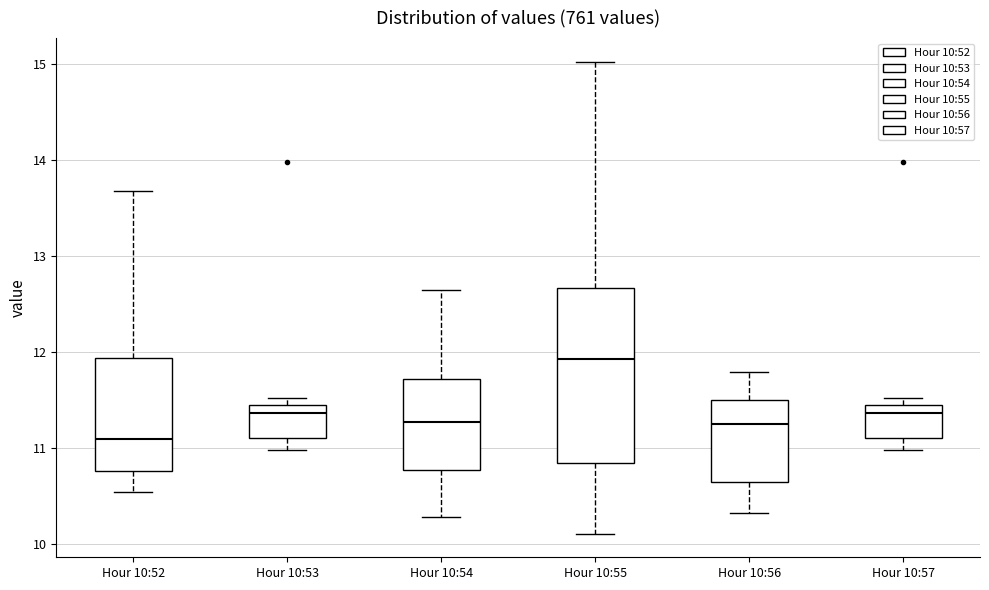

Reading left to right, transcribe this box plot: for each box, give where its median line is, the range the box spans, and where its two whiskers end, as read against the y-axis. The values are not printed on the chart, so give them approximately, as read against the axis.

Hour 10:52: median 11.1, box 10.8 to 11.9, whiskers 10.5 to 13.7
Hour 10:53: median 11.4 (just below the box's upper edge), box 11.1 to 11.4, whiskers 11.0 to 11.5
Hour 10:54: median 11.3, box 10.8 to 11.7, whiskers 10.3 to 12.6
Hour 10:55: median 11.9, box 10.8 to 12.7, whiskers 10.1 to 15.0
Hour 10:56: median 11.3, box 10.6 to 11.5, whiskers 10.3 to 11.8
Hour 10:57: median 11.4 (just below the box's upper edge), box 11.1 to 11.4, whiskers 11.0 to 11.5